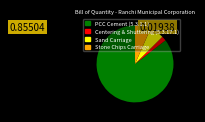

Is it true that PCC Cement (5.3.1.1) is 86% of the pie?

True